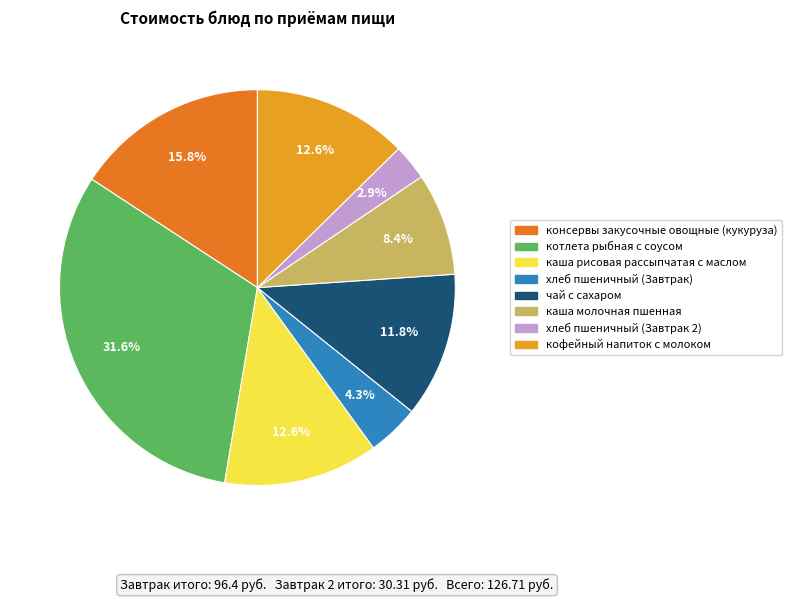

Between кофейный напиток с молоком and каша молочная пшенная, which is larger?

кофейный напиток с молоком